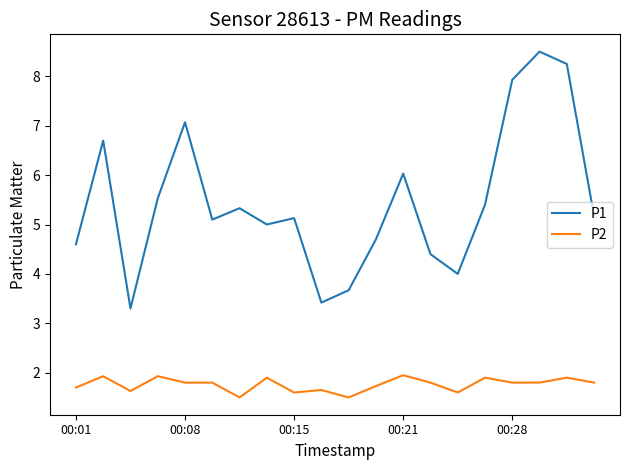

How many lines are shown in the chart?

2